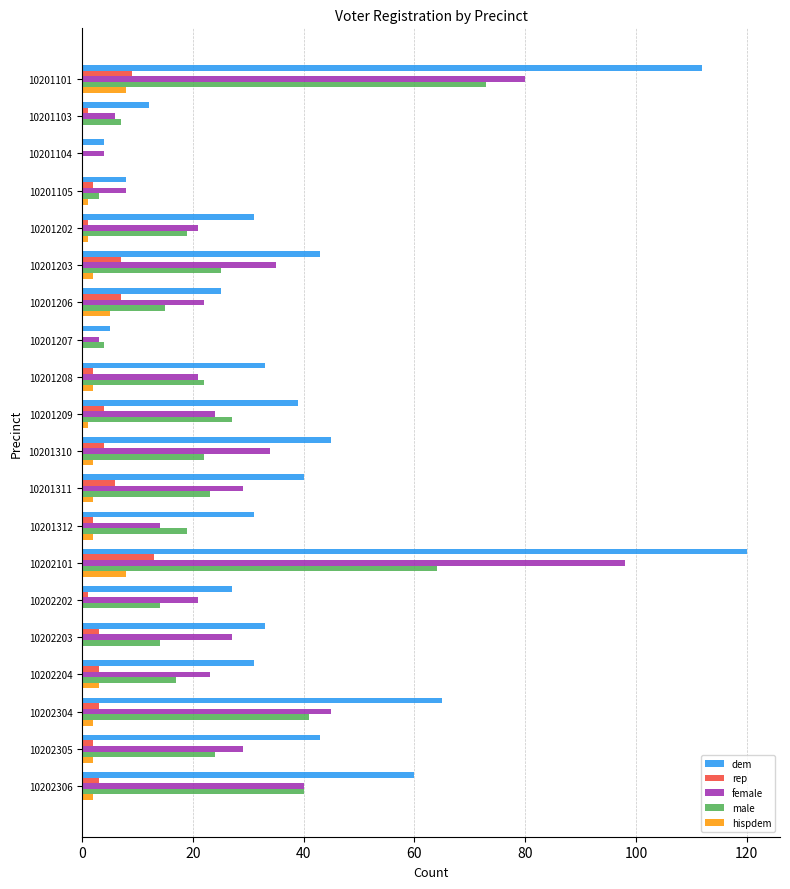

What are all the series names shown in the legend?

dem, rep, female, male, hispdem